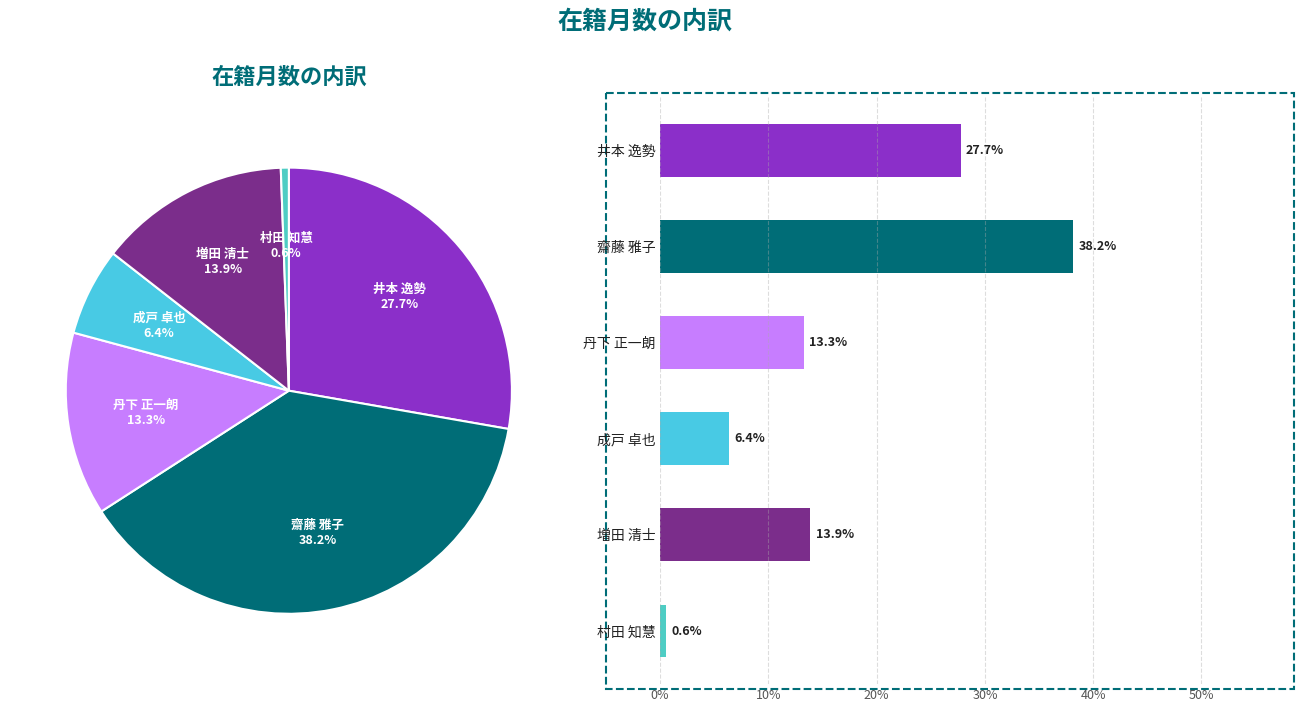

True or false: 村田 知慧 accounts for 11% of the total.

False